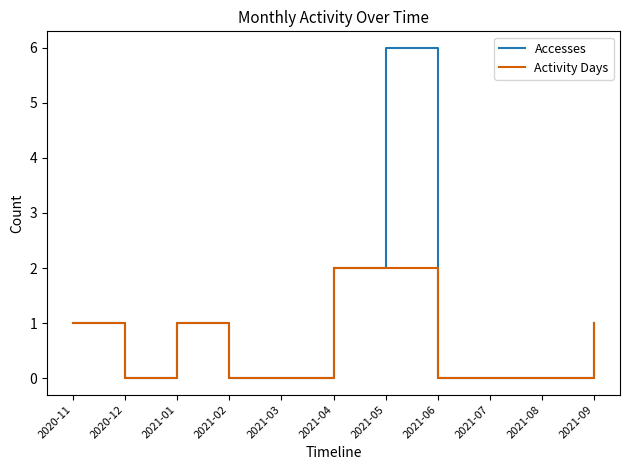

Which series has the largest range (max minus min)?

Accesses